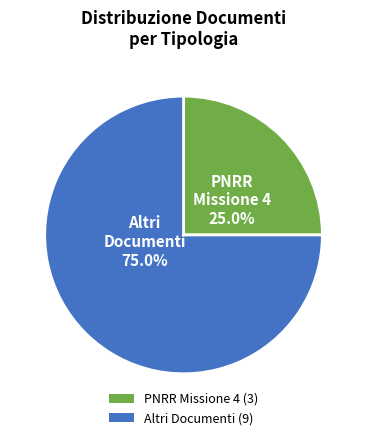

Does any single category account for the majority?

Yes